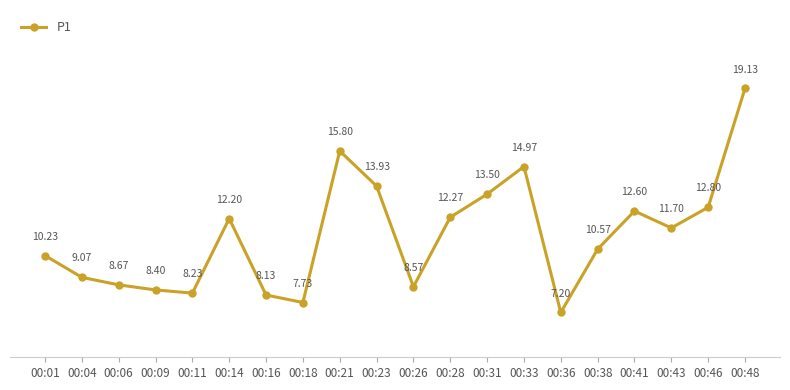

What is the value of the 16th point from the left?

10.6